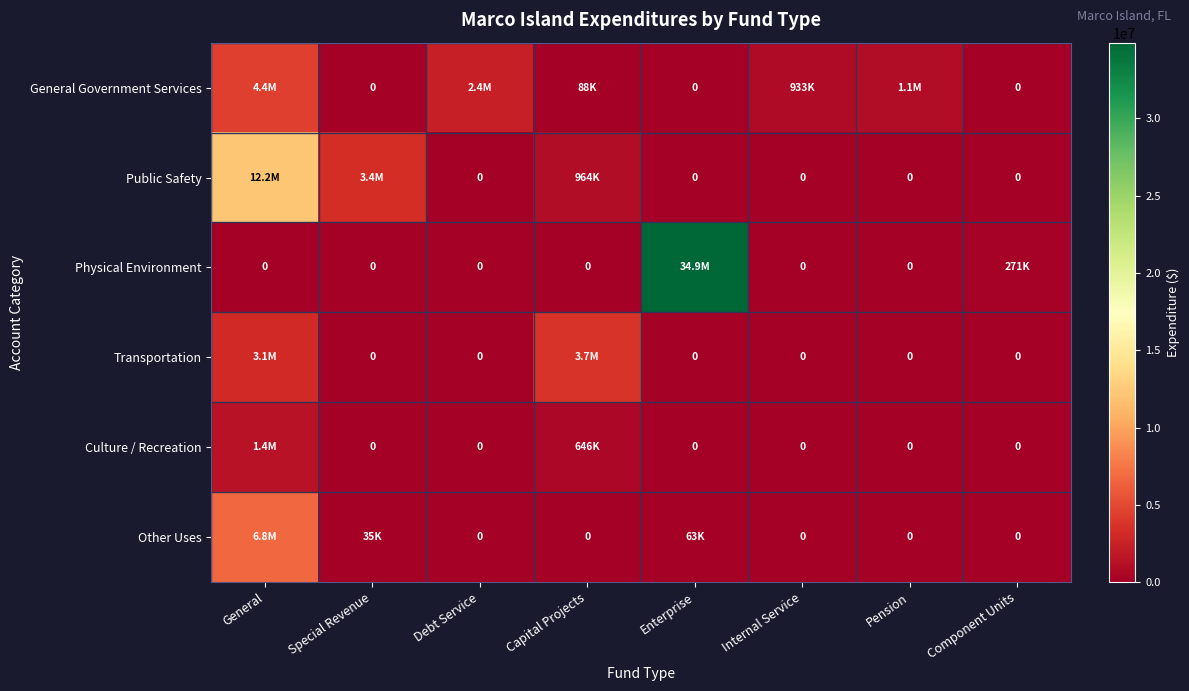

The value of Public Safety at General is 12206095. True or false?

True